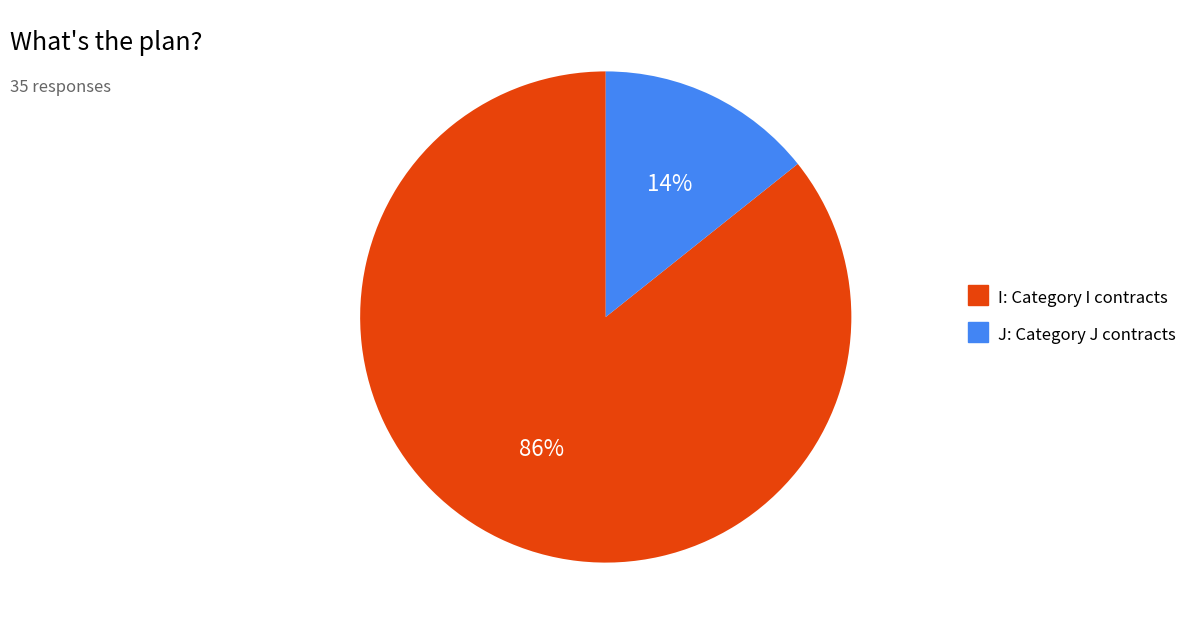

What percentage is the J slice, to the nearest percent?

14%